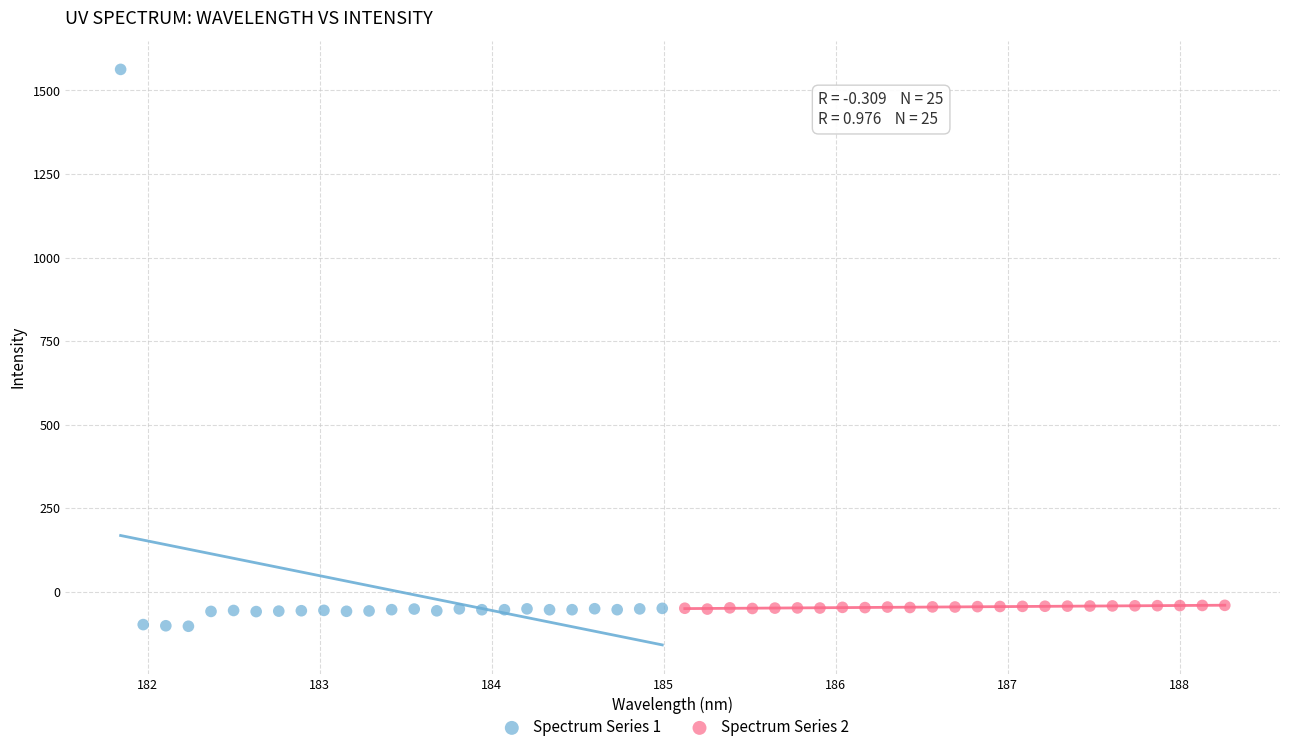

Which series contains the lowest Y value?

Spectrum Series 1